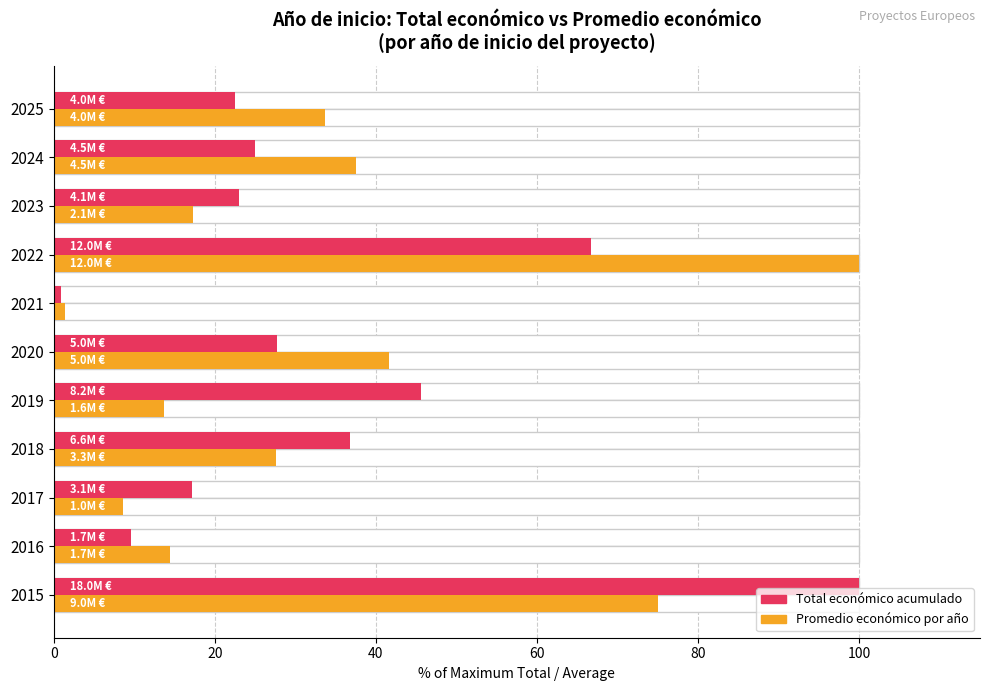

At 2016, list the series in order from largest to smallest.

Promedio económico, Total económico